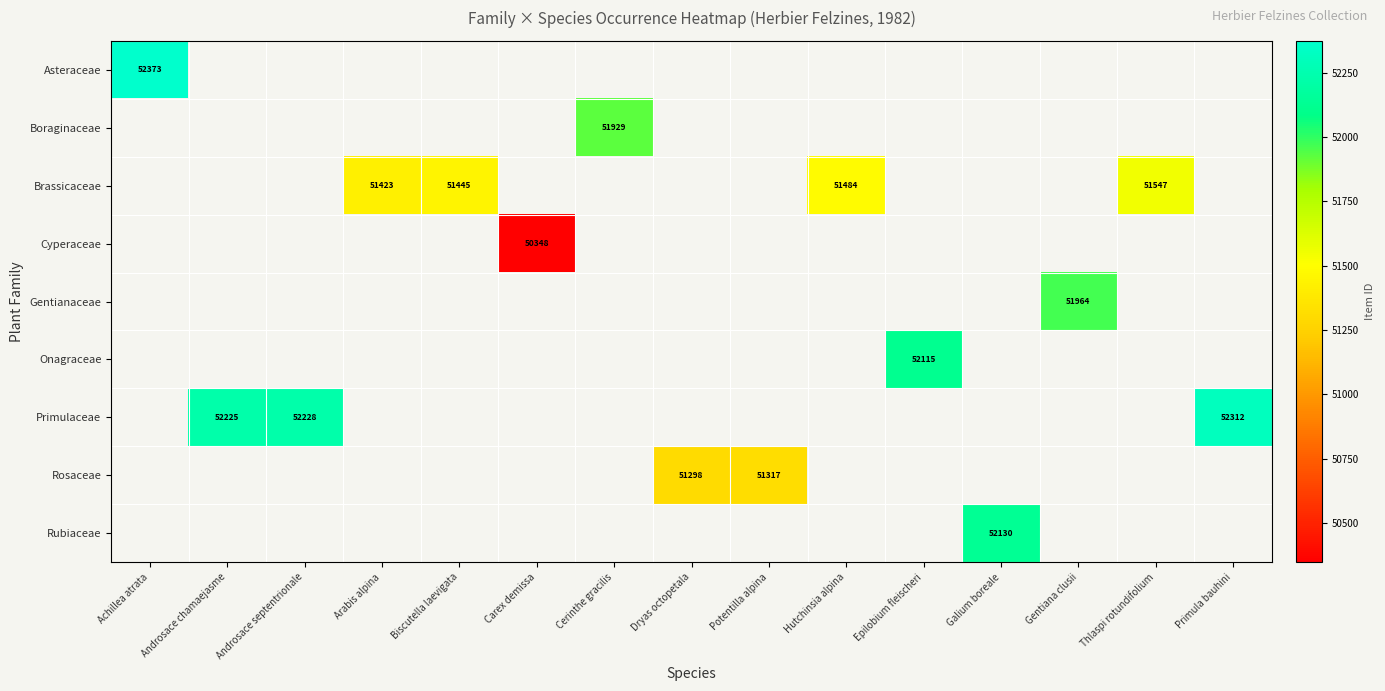

Which label corresponds to the smallest value in the chart?

Carex demissa